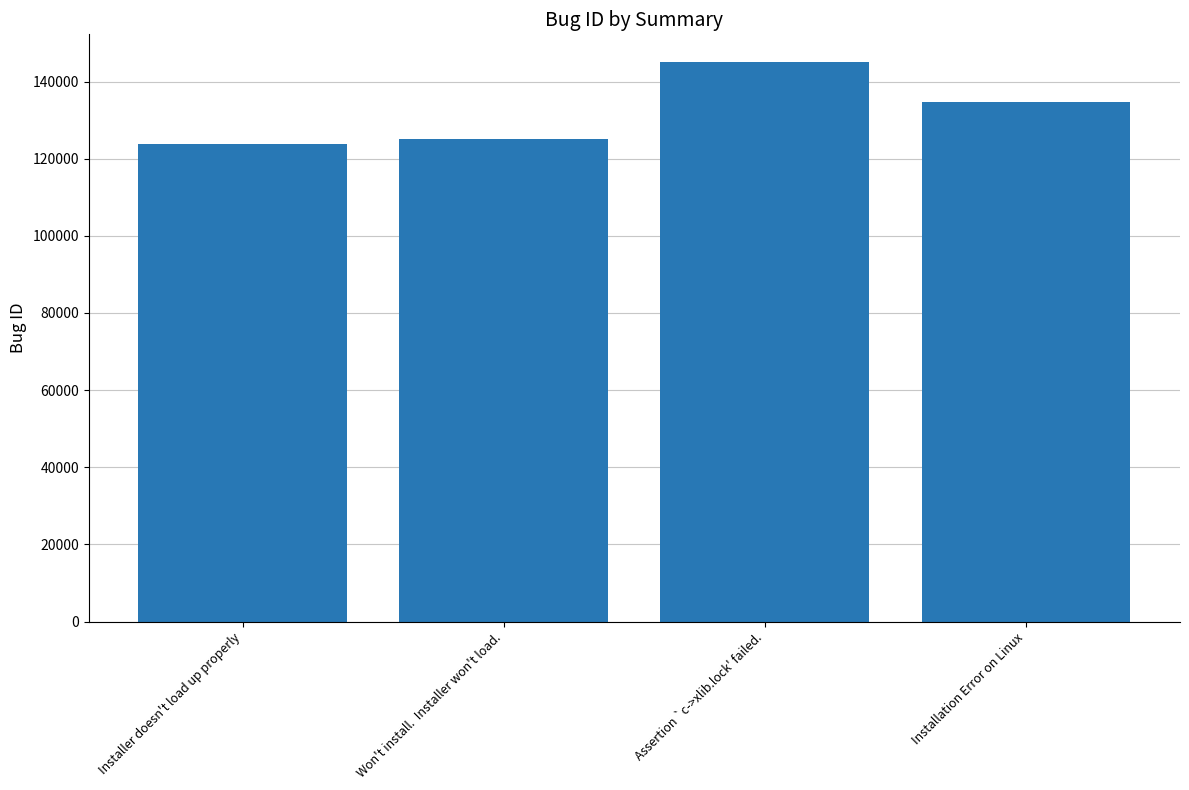

Which category has the lowest value across all series?

Installer doesn't load up properly